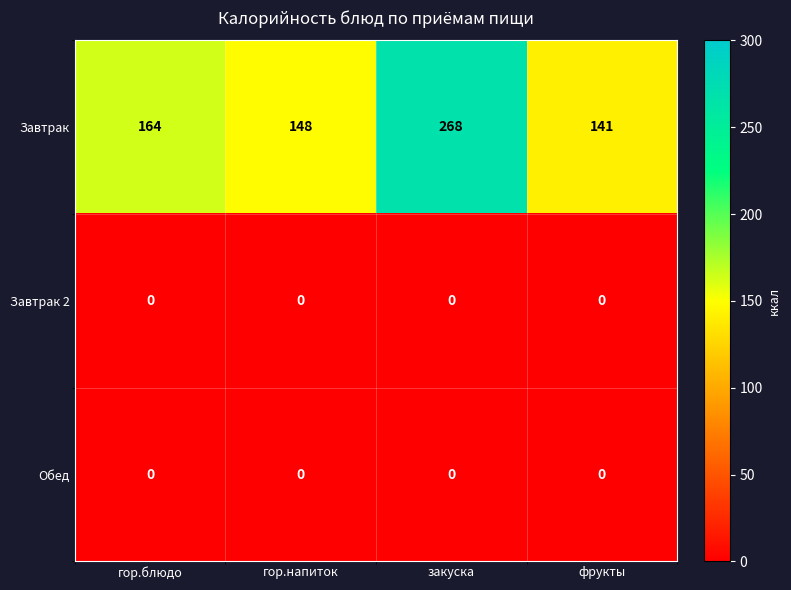

Rank the categories by Завтрак value from highest to lowest.

закуска, гор.блюдо, гор.напиток, фрукты